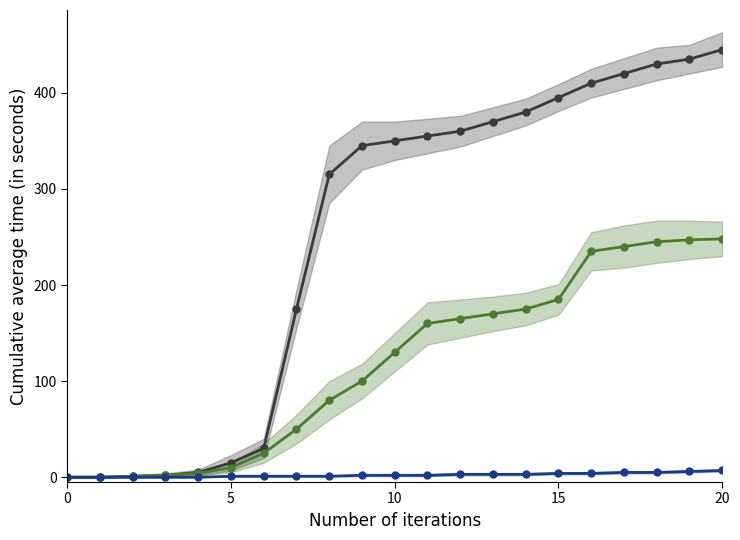

What is the difference between the maximum and second lowest values in the Series B (green) series?

248